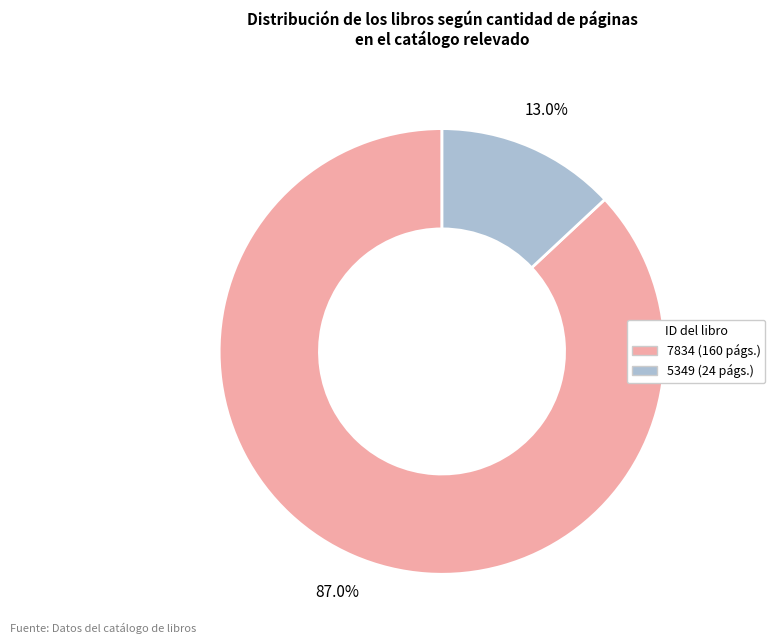

Does any single category account for the majority?

Yes